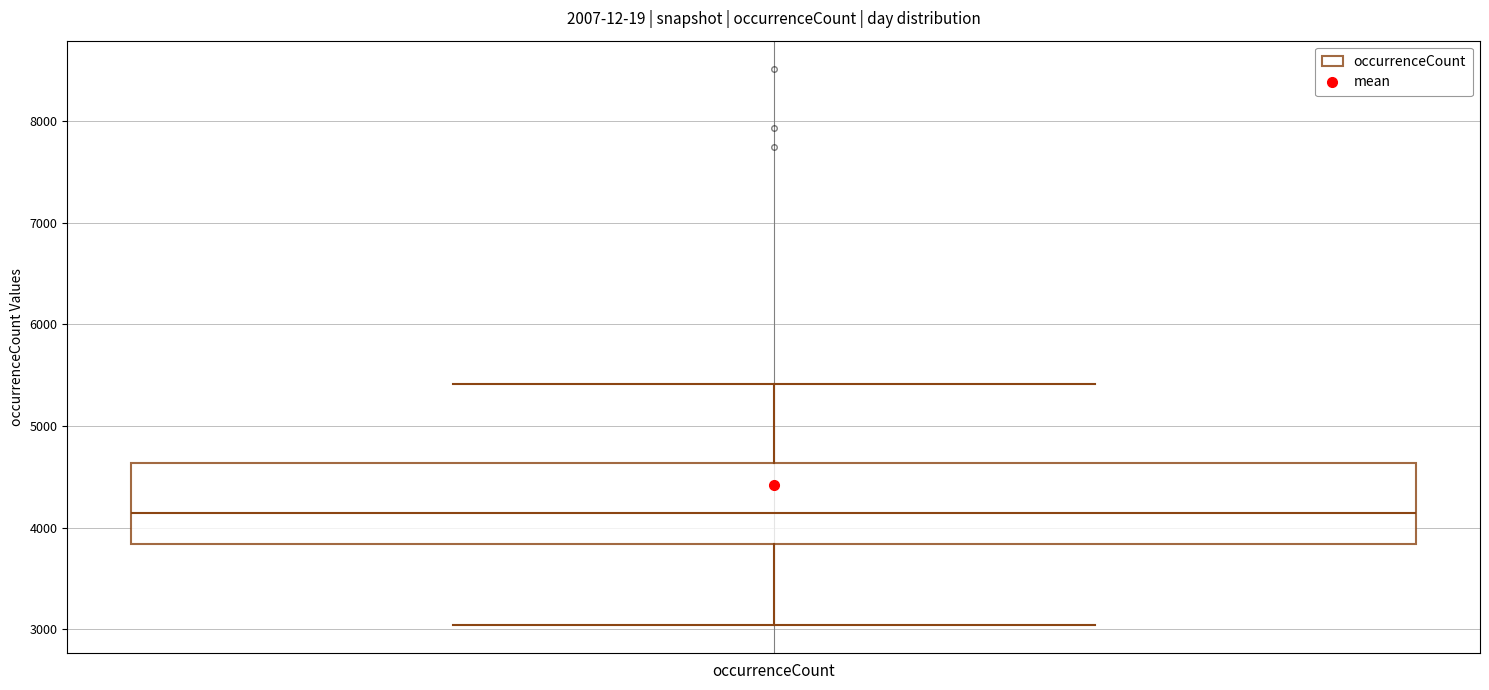

Read this box plot against the y-axis: the position of the median line, the range covered by the box, and the ends of both whiskers. The values are not printed on the chart, so give them approximately, as read against the axis.

median 4100, box 3800 to 4600, whiskers 3000 to 5400